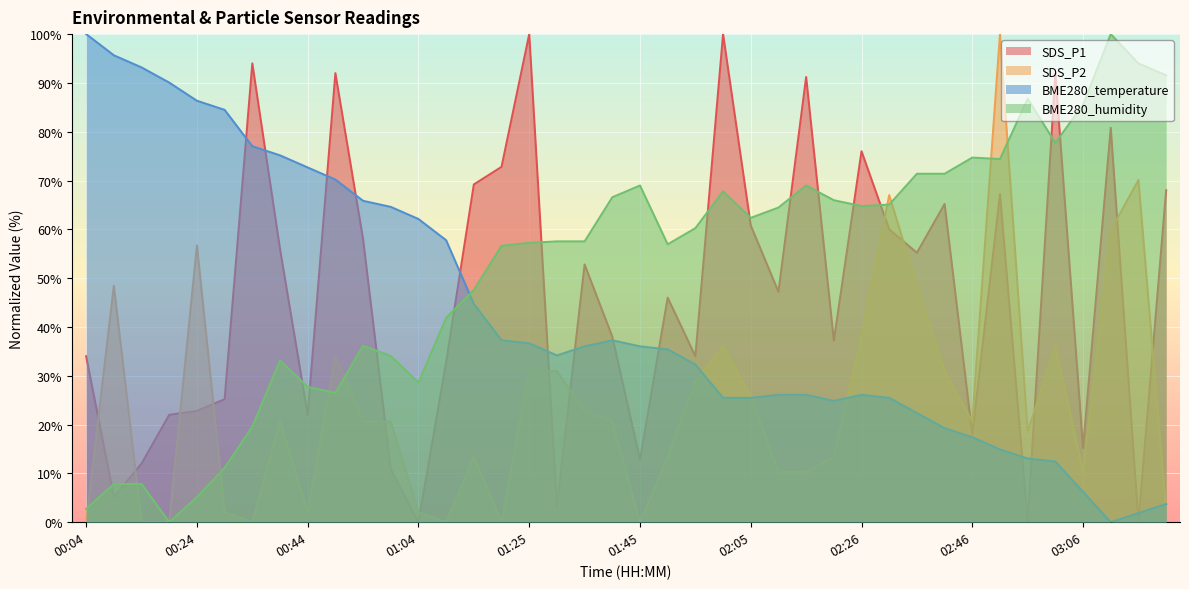

What is the difference between the BME280_humidity values at 01:50 and 02:46?

17.8